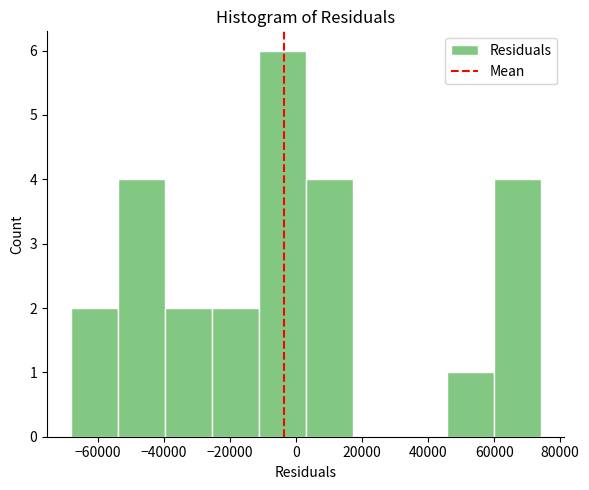

Reading left to right, list every bar in this chart as the range it spans on the x-axis followed by its height. Neither the bar edges nor the heights are printed on the chart, so give them approximately, as read against the axes.

-68000 to -54000: 2
-54000 to -40000: 4
-40000 to -26000: 2
-26000 to -12000: 2
-12000 to 2000: 6
2000 to 18000: 4
18000 to 32000: 0
32000 to 46000: 0
46000 to 60000: 1
60000 to 74000: 4